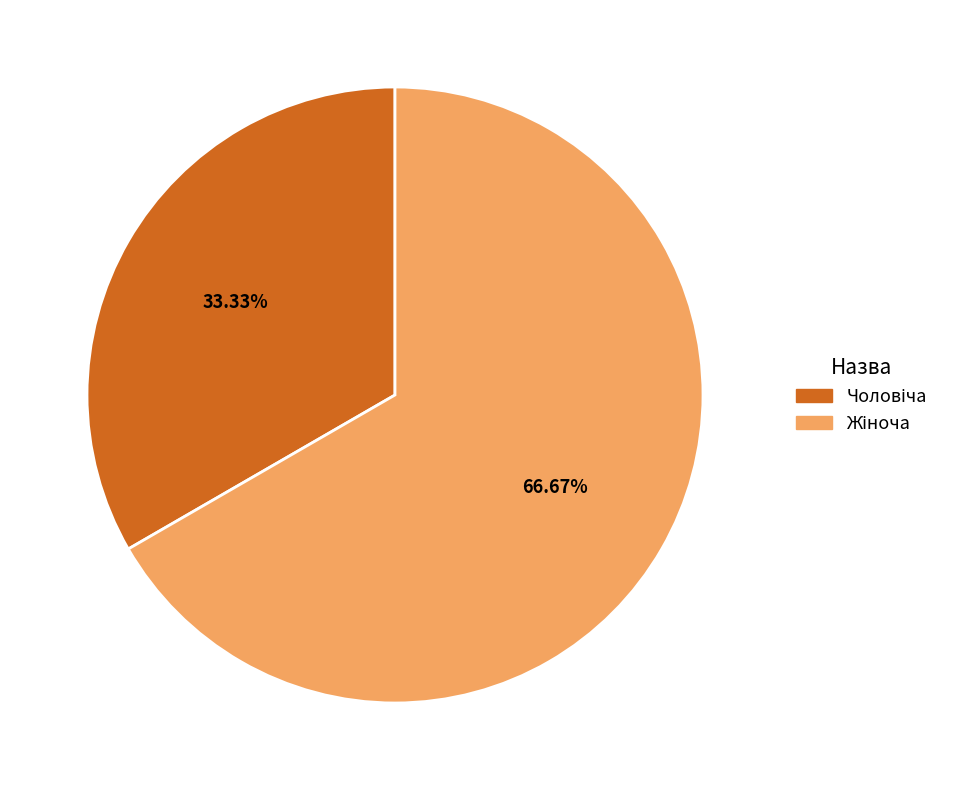

Is there a majority slice in this chart?

Yes